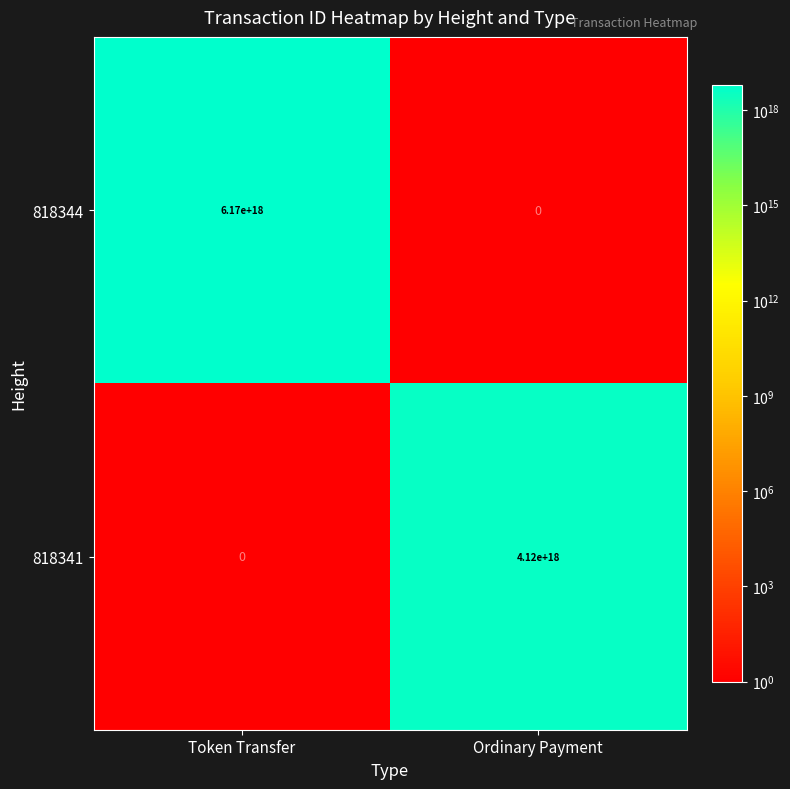

Rank the series at Token Transfer from highest to lowest value.

818344, 818341